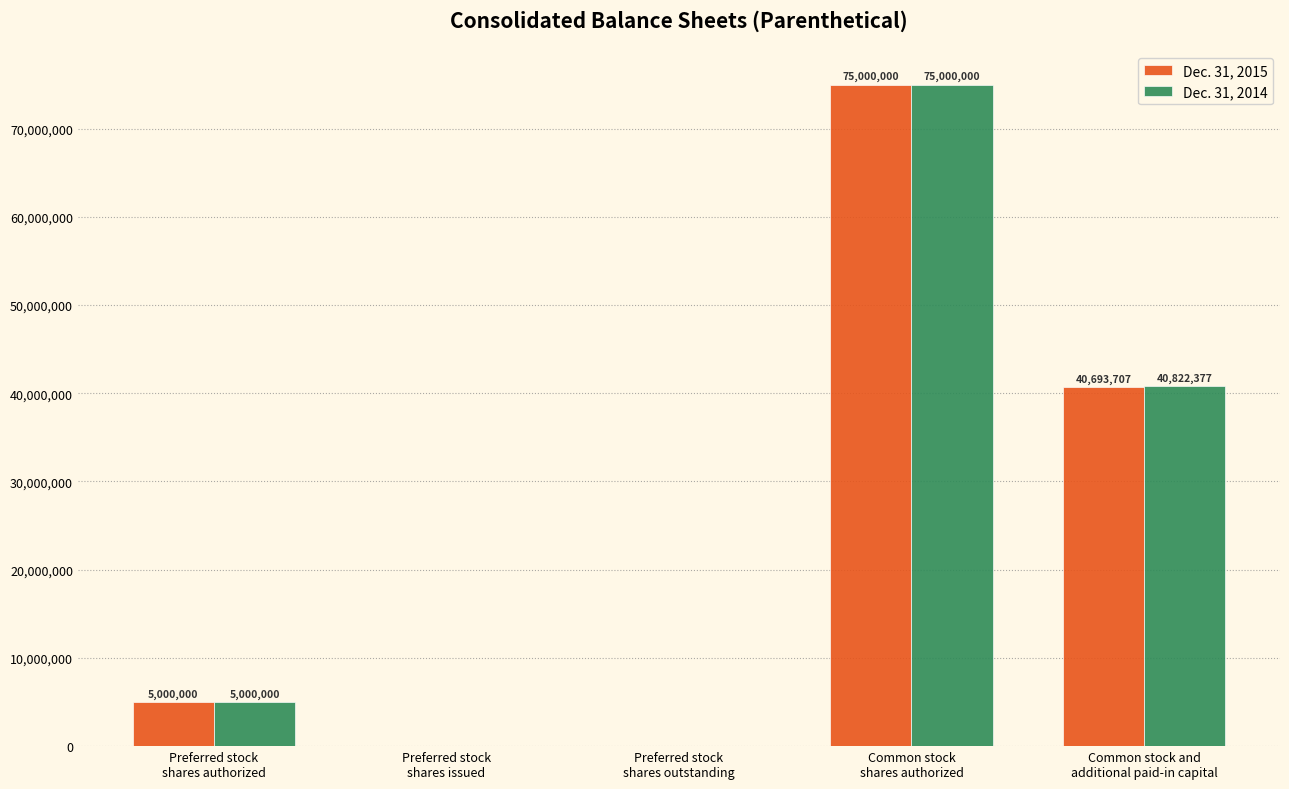

Which series has the largest total across all categories?

Dec. 31, 2014